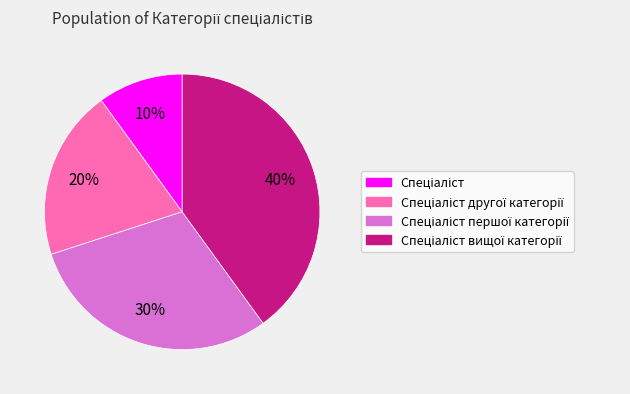

To the nearest percent, what is the difference between the largest and smallest slice percentages?

30%